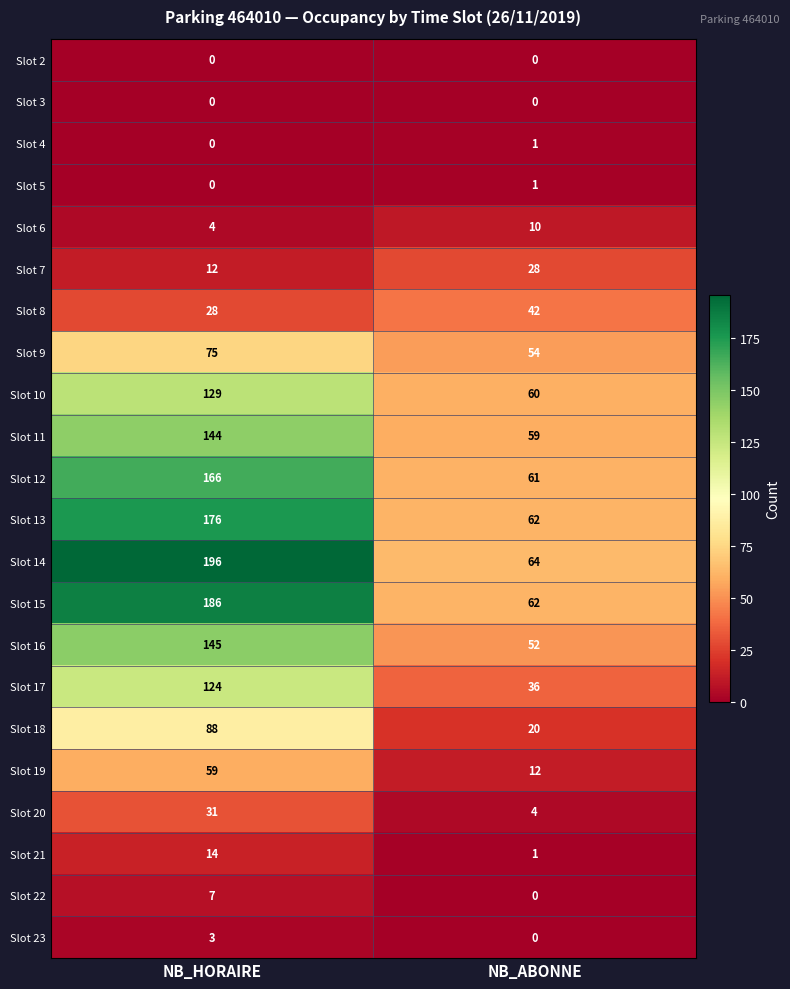

What is the total value across all series at NB_ABONNE?

629